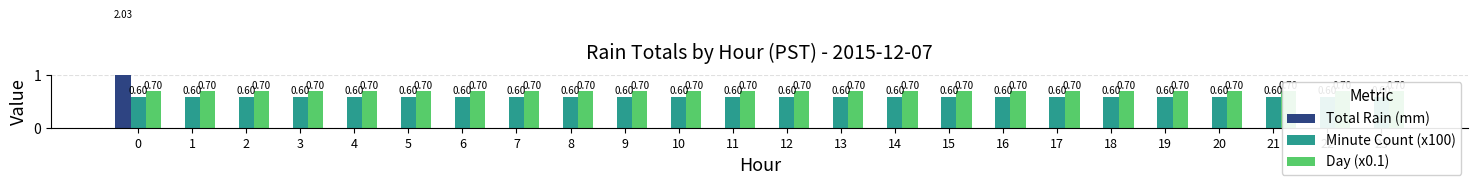

How many data points in Total Rain (mm) are above 0?

1